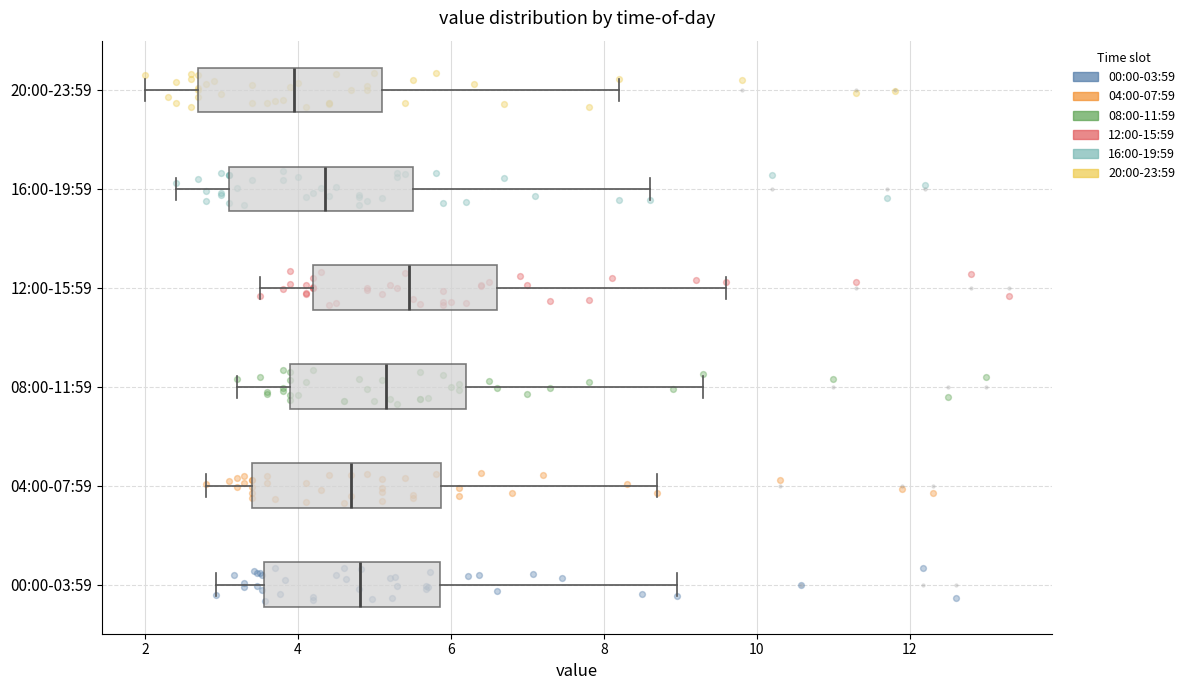

Reading bottom to top, transcribe this box plot: for each box, give where its median line is, the range the box spans, and where its two whiskers end, as read against the x-axis. The values are not printed on the chart, so give them approximately, as read against the axis.

00:00-03:59: median 4.8, box 3.6 to 5.8, whiskers 3.0 to 9.0
04:00-07:59: median 4.8, box 3.4 to 5.8, whiskers 2.8 to 8.8
08:00-11:59: median 5.2, box 4.0 to 6.2, whiskers 3.2 to 9.4
12:00-15:59: median 5.4, box 4.2 to 6.6, whiskers 3.6 to 9.6
16:00-19:59: median 4.4, box 3.2 to 5.6, whiskers 2.4 to 8.6
20:00-23:59: median 4.0, box 2.8 to 5.2, whiskers 2.0 to 8.2